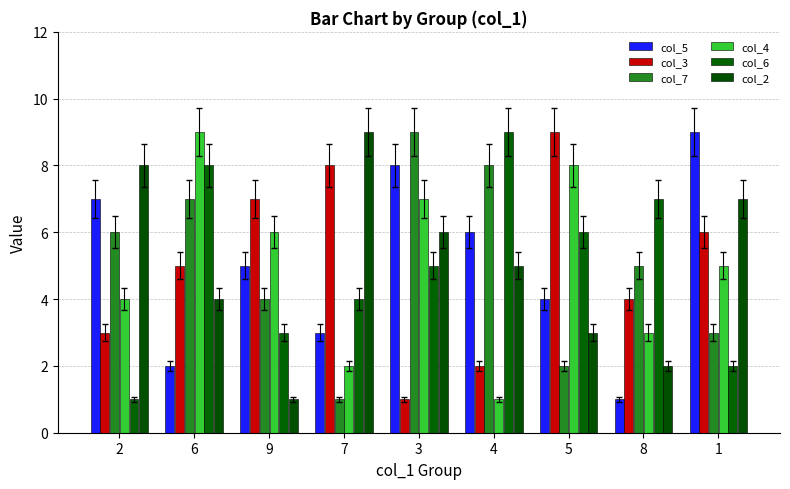

Between 7 and 8, which is larger?

7